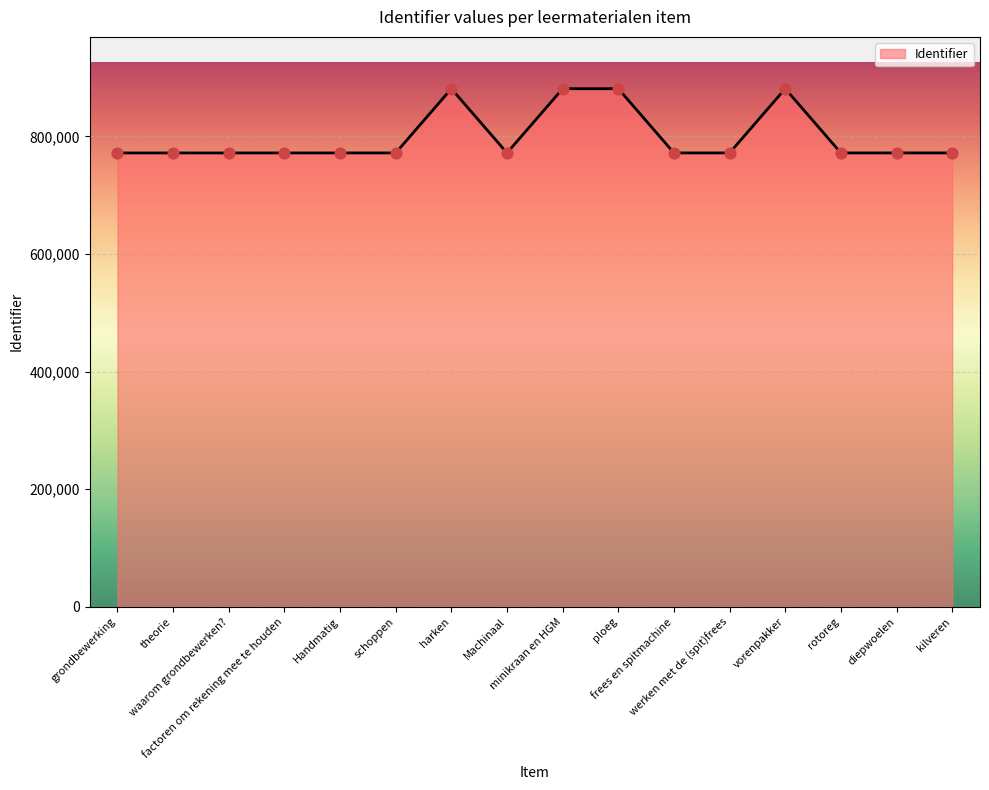

Approximately how many times larger is the value at ploeg compared to Machinaal?

1.1